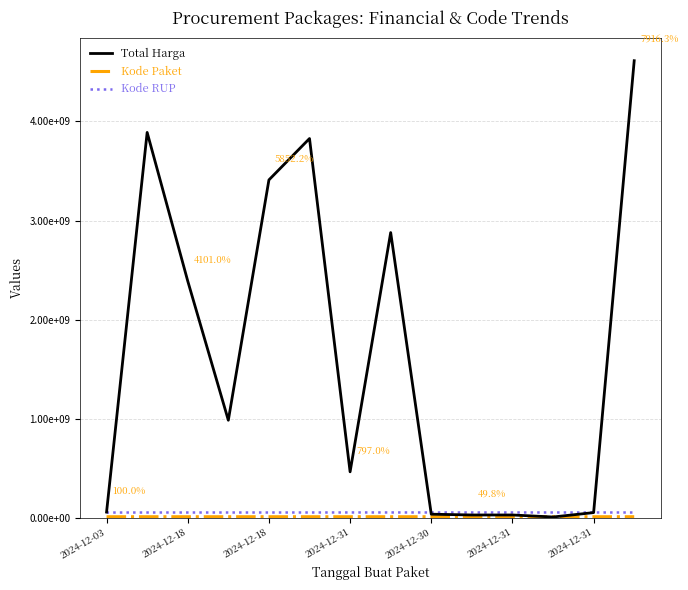

Does the chart have visible grid lines?

Yes